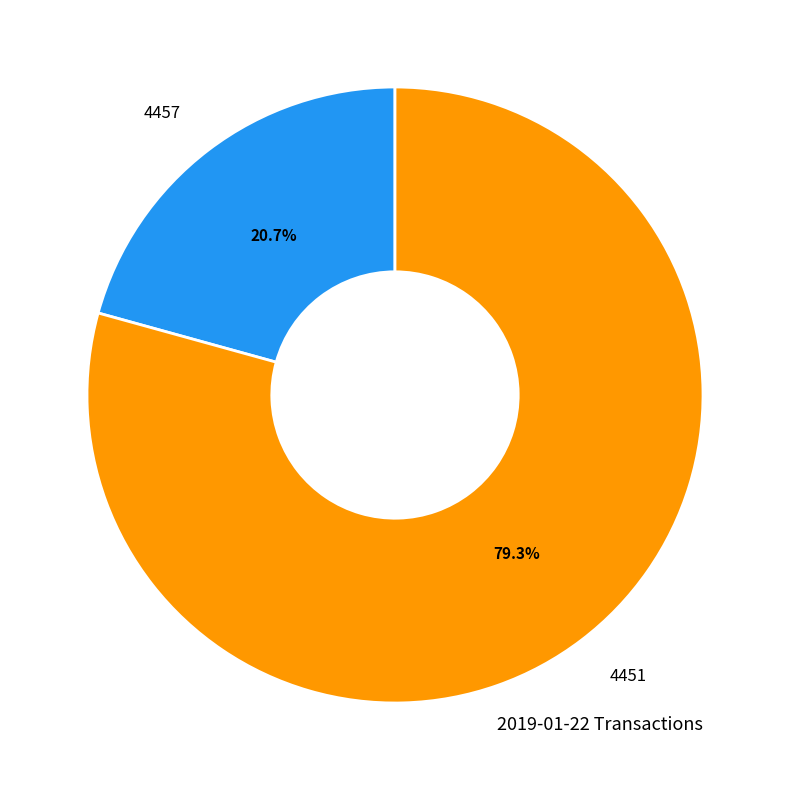

Is there a majority slice in this chart?

Yes